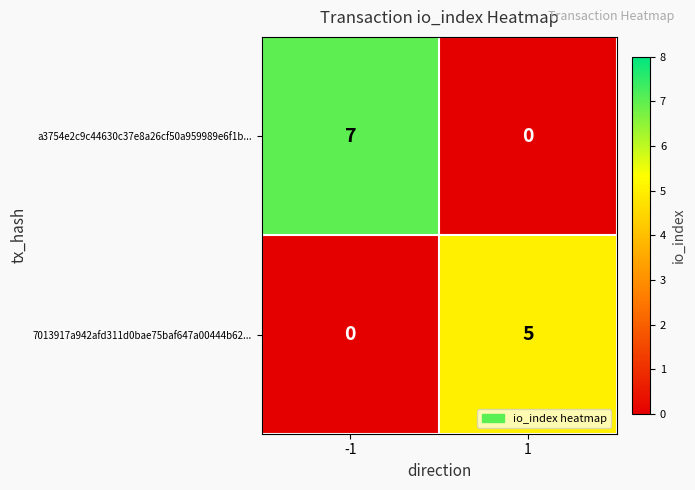

What is the total value across all series at -1?

7